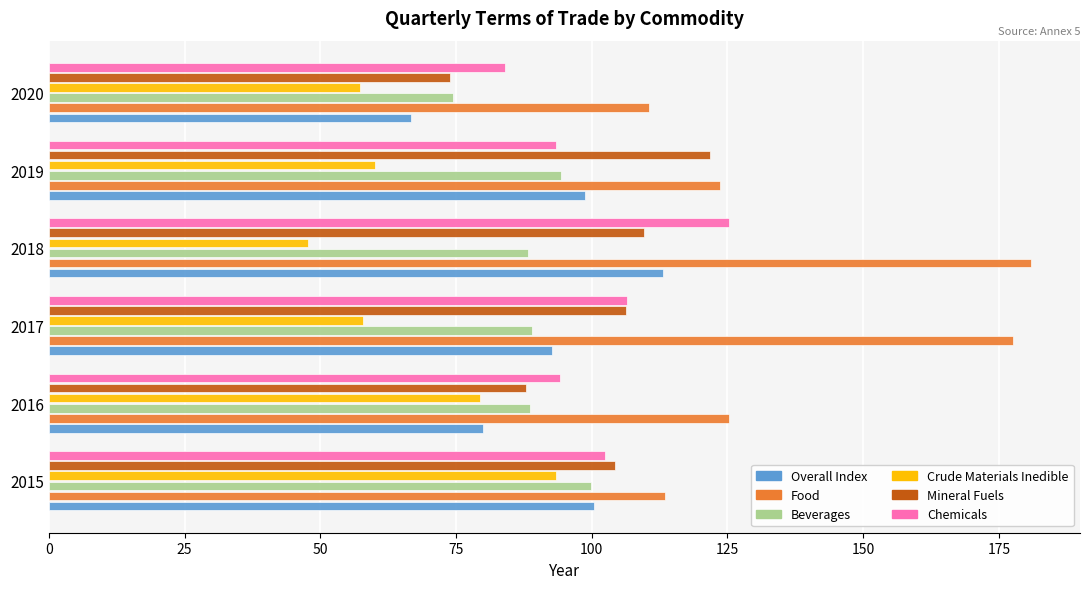

What is the average value of the Food series?

138.6